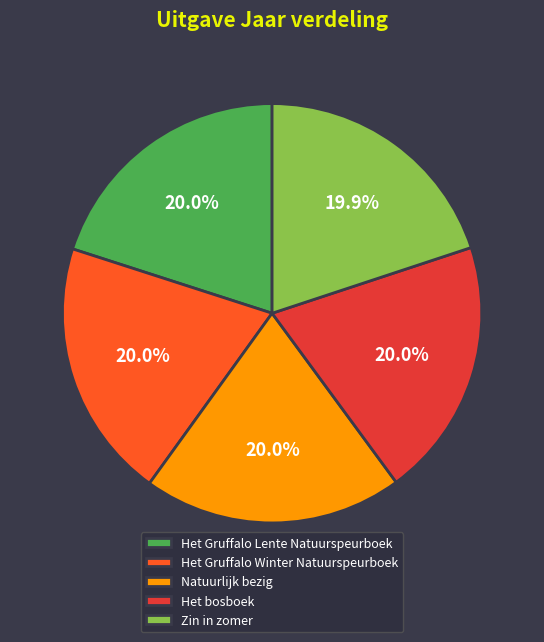

Does Natuurlijk bezig represent more than half of the total?

No